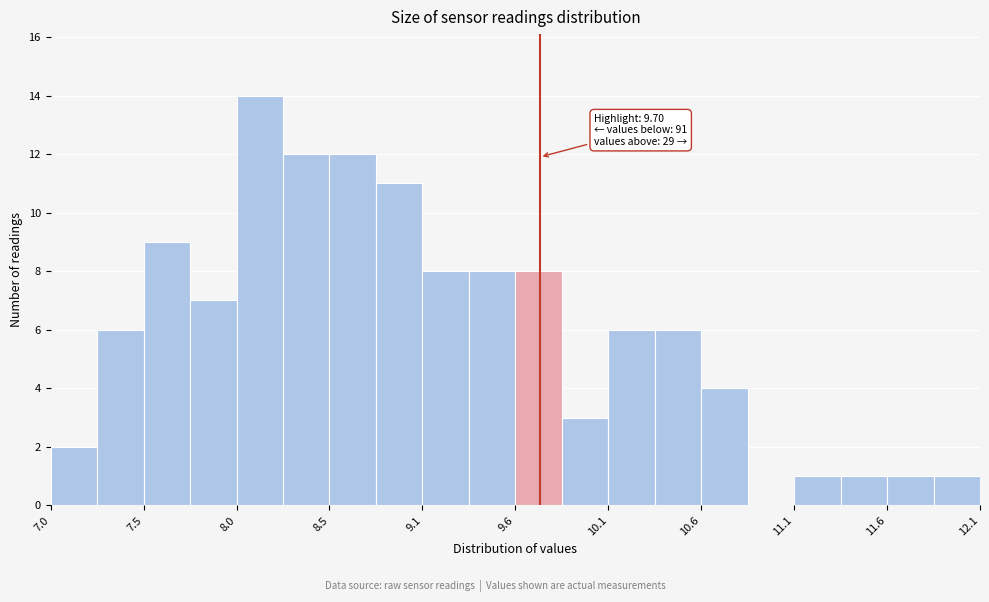

Read against the x-axis, roughly where is the centre of the tallest bar?

8.2